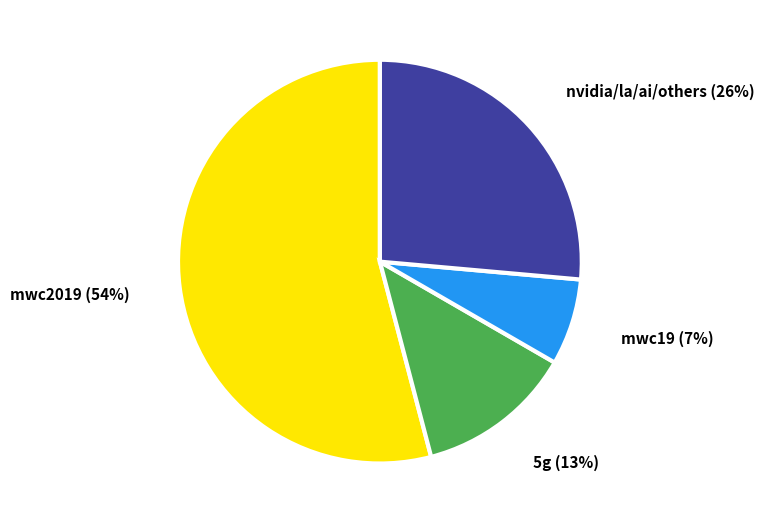

Rank the categories by value from lowest to highest.

mwc19, 5g, nvidia/la/ai/others, mwc2019